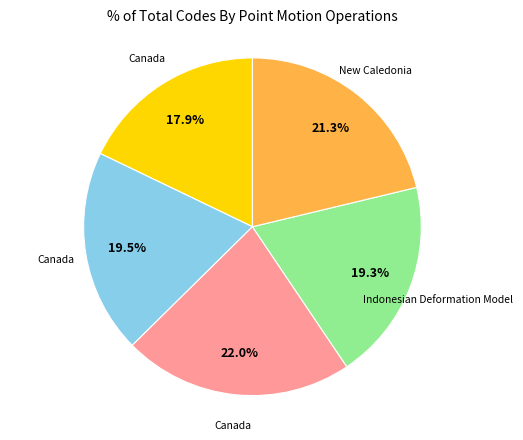

Is there a majority slice in this chart?

No